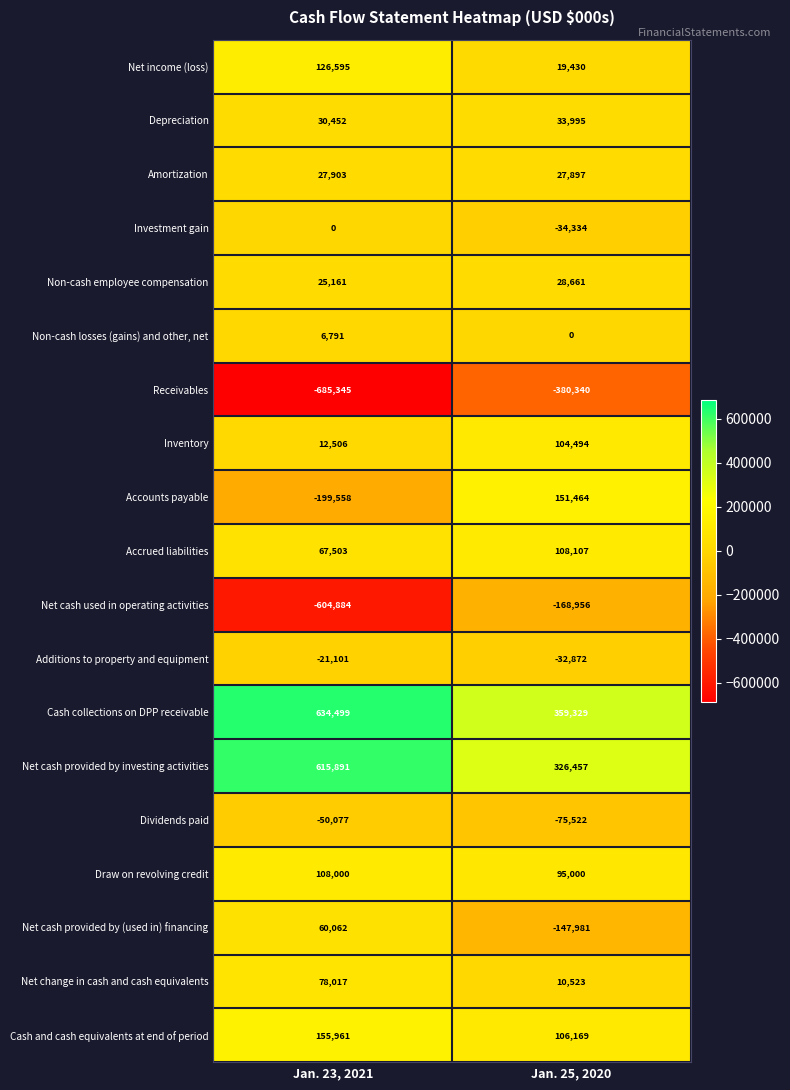

What is the sum of all Additions to property and equipment values?

-53973